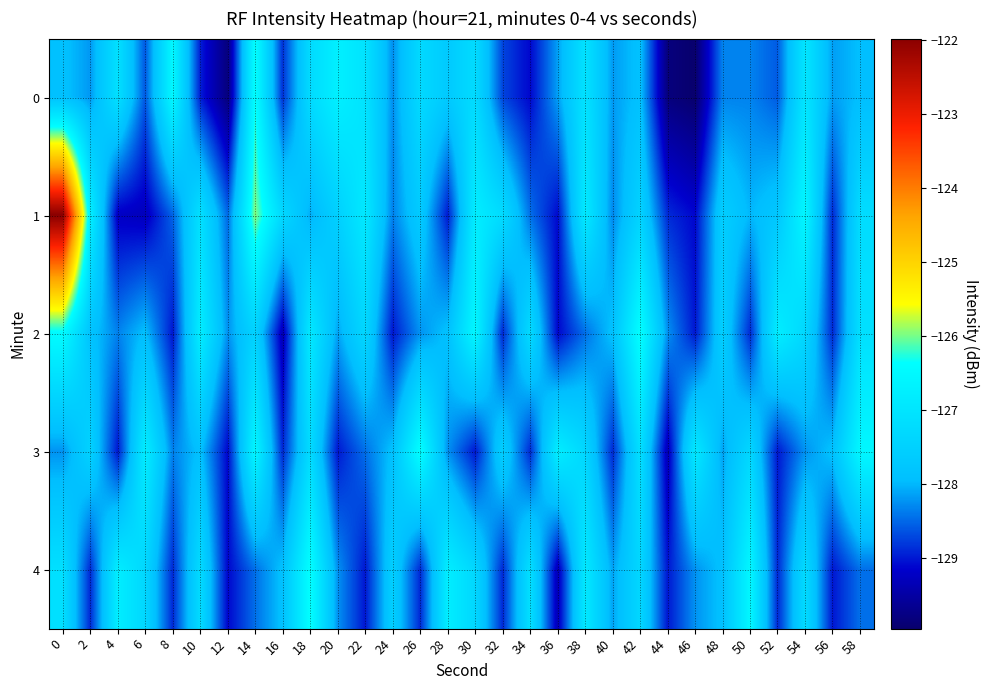

What is the spread (max minus min) of values at 8?

2.5